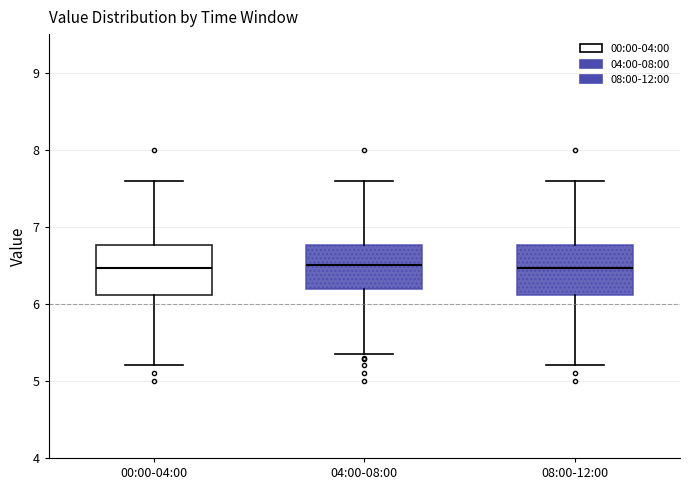

Reading left to right, transcribe this box plot: for each box, give where its median line is, the range the box spans, and where its two whiskers end, as read against the y-axis. The values are not printed on the chart, so give them approximately, as read against the axis.

00:00-04:00: median 6.5, box 6.1 to 6.8, whiskers 5.2 to 7.6
04:00-08:00: median 6.5, box 6.2 to 6.8, whiskers 5.4 to 7.6
08:00-12:00: median 6.5, box 6.1 to 6.8, whiskers 5.2 to 7.6